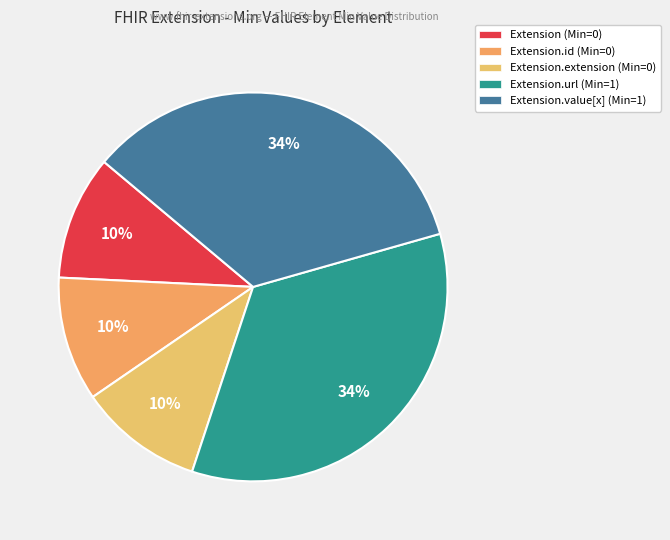

How many segments does this pie chart have?

5